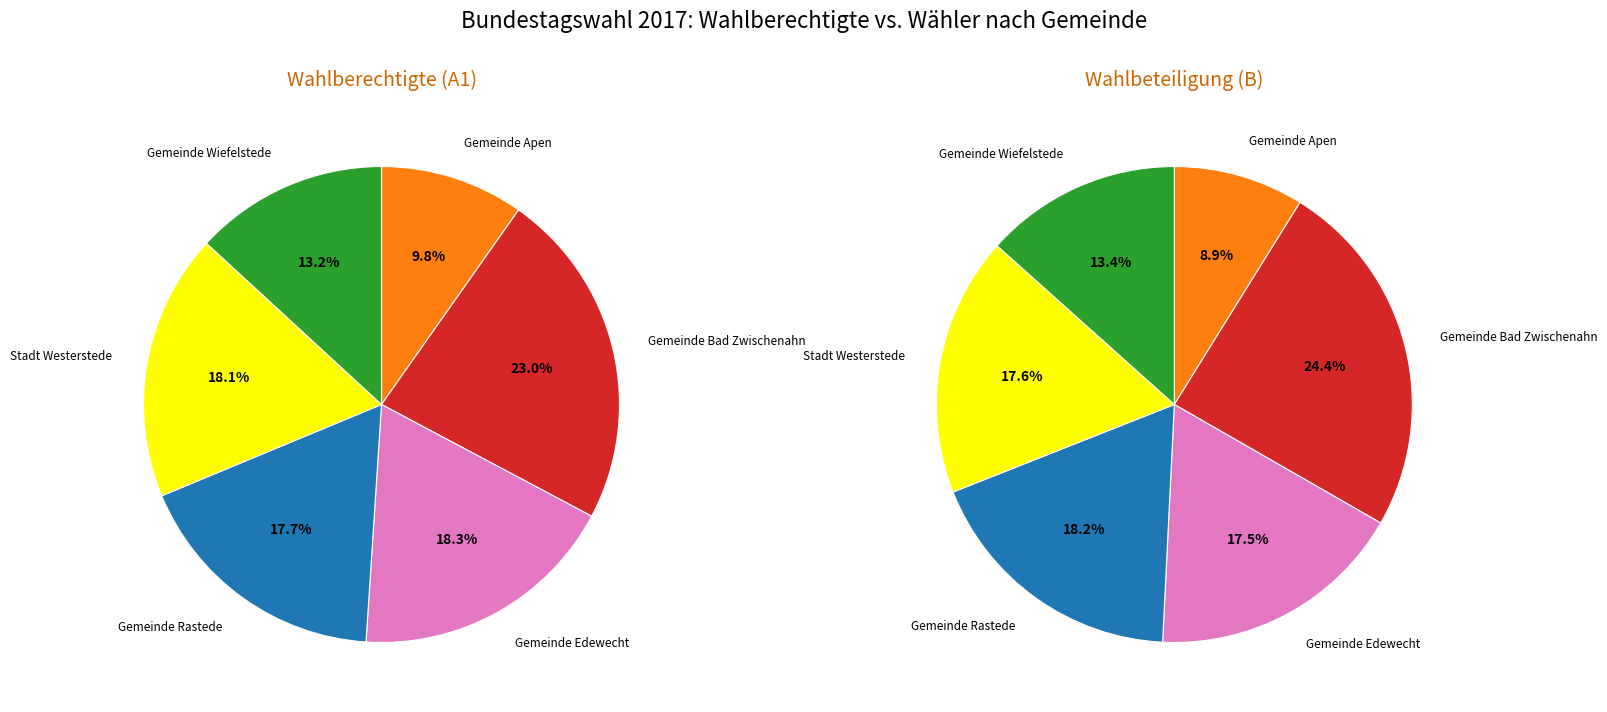

To the nearest percent, what is the difference between the Gemeinde Edewecht and Gemeinde Wiefelstede slice percentages?

4%